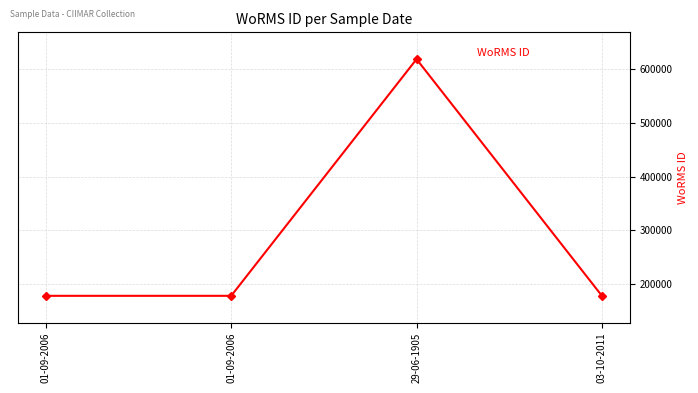

How many distinct data groups are displayed?

1